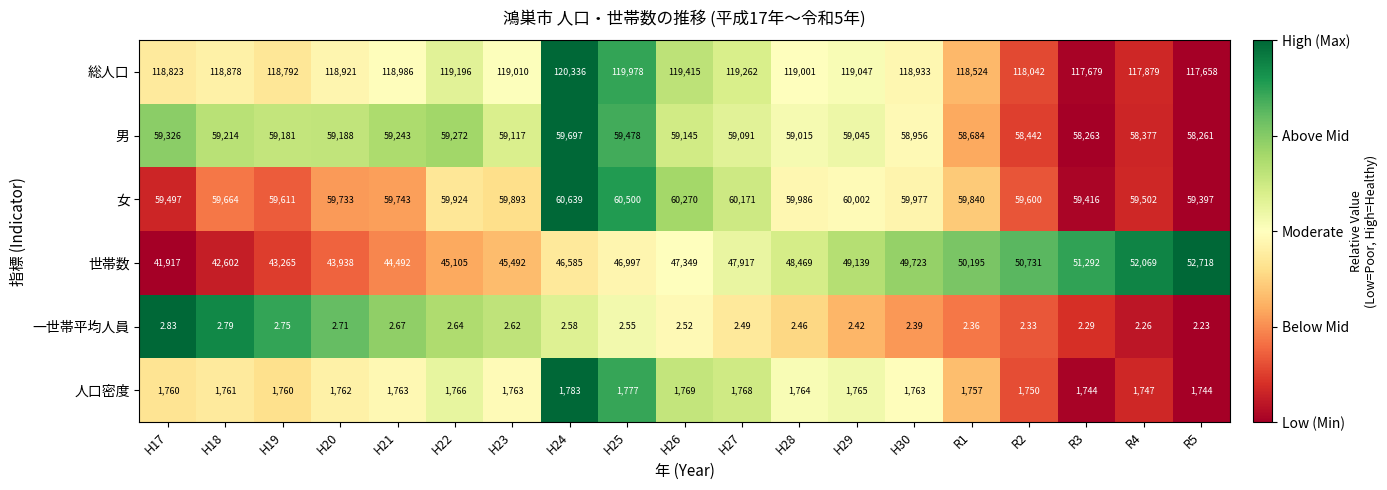

Which series has the largest range (max minus min)?

世帯数